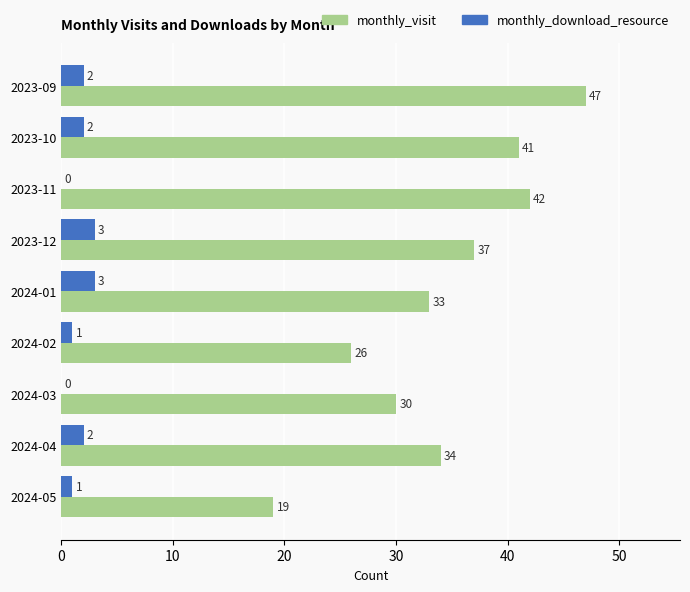

Is it true that monthly_visit equals 19 at 2024-05?

True